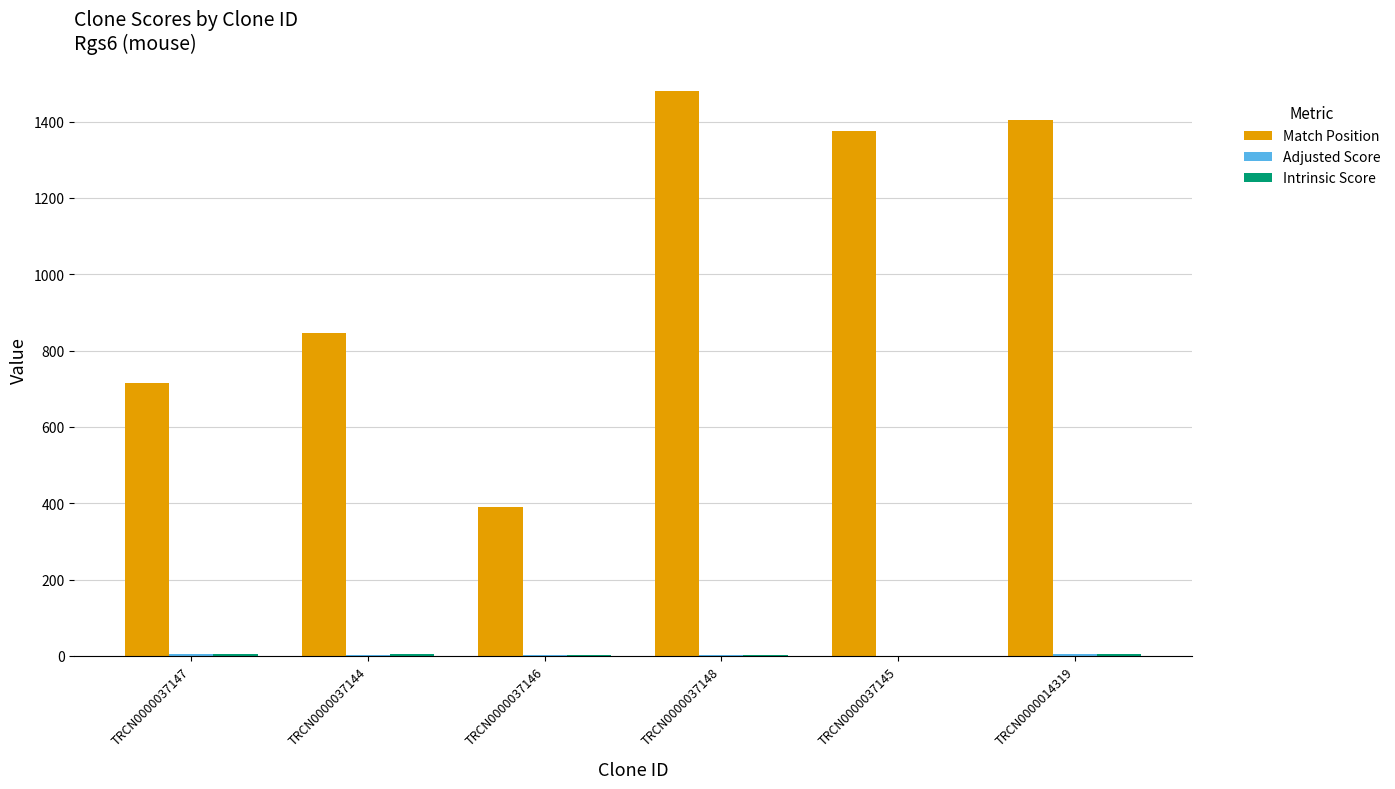

At which category is the sum across all series the highest?

TRCN0000037148